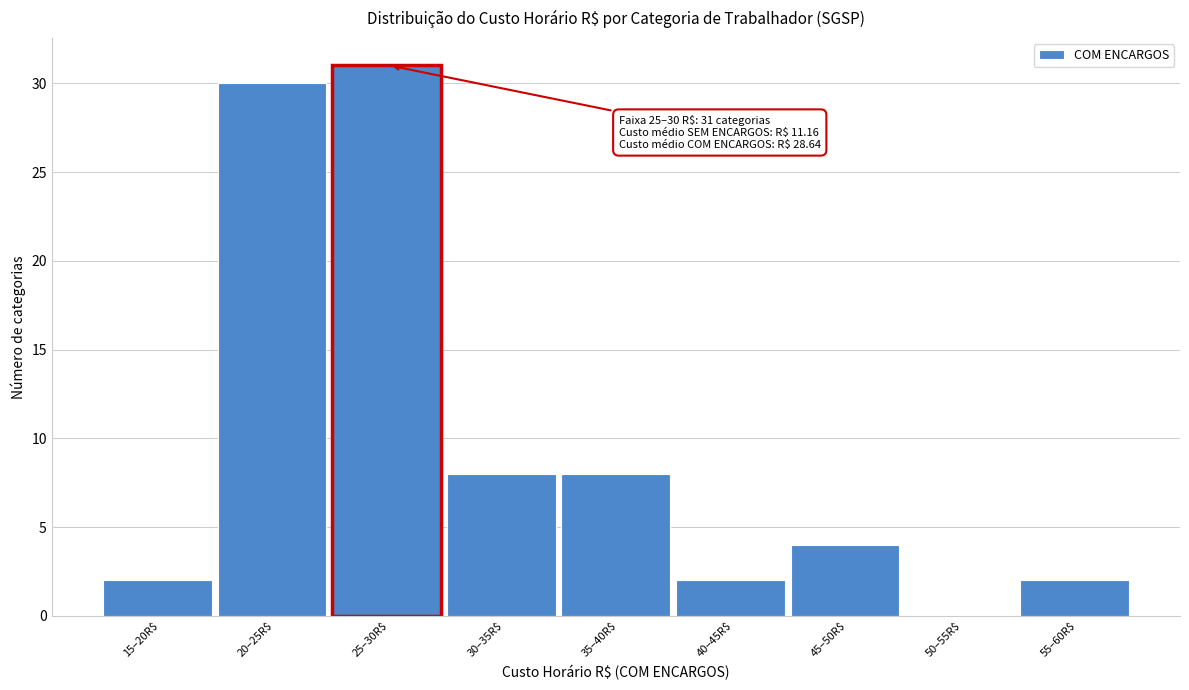

What is the sum of all values?

87